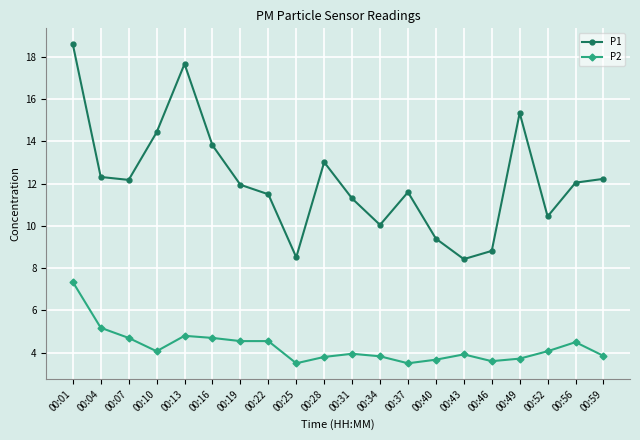

What is the smallest value displayed?

3.5